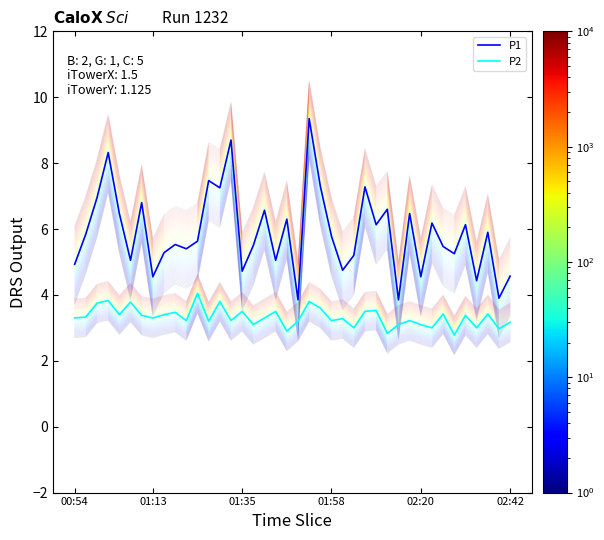

Is it true that P2 equals 1.3 at 01:13?

False